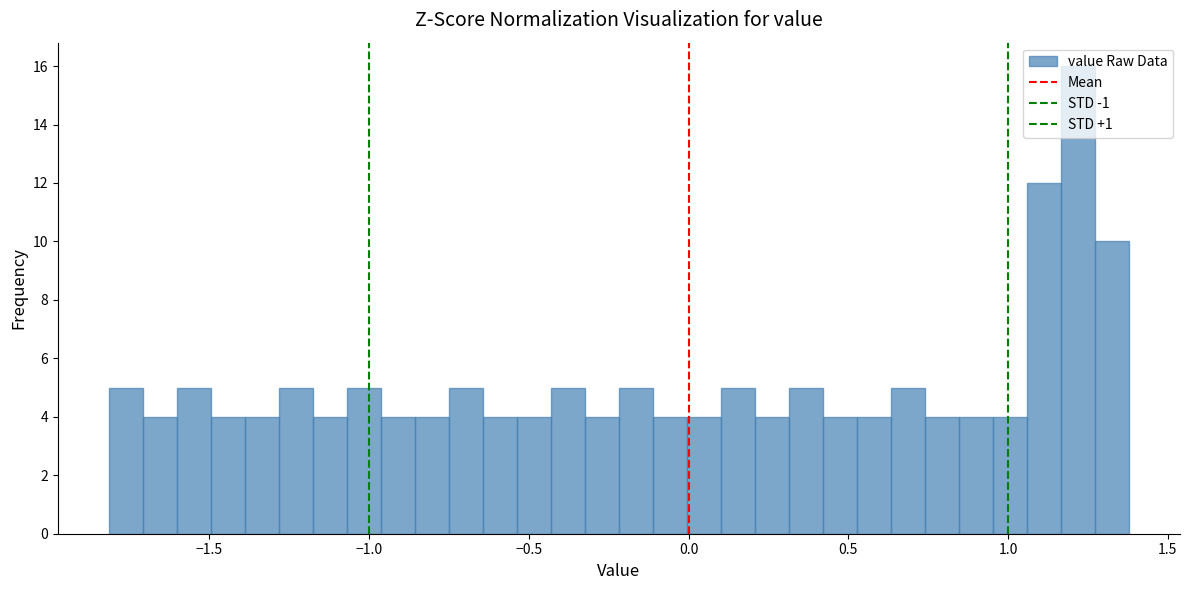

Read against the x-axis, roughly where is the centre of the tallest bar?

1.20